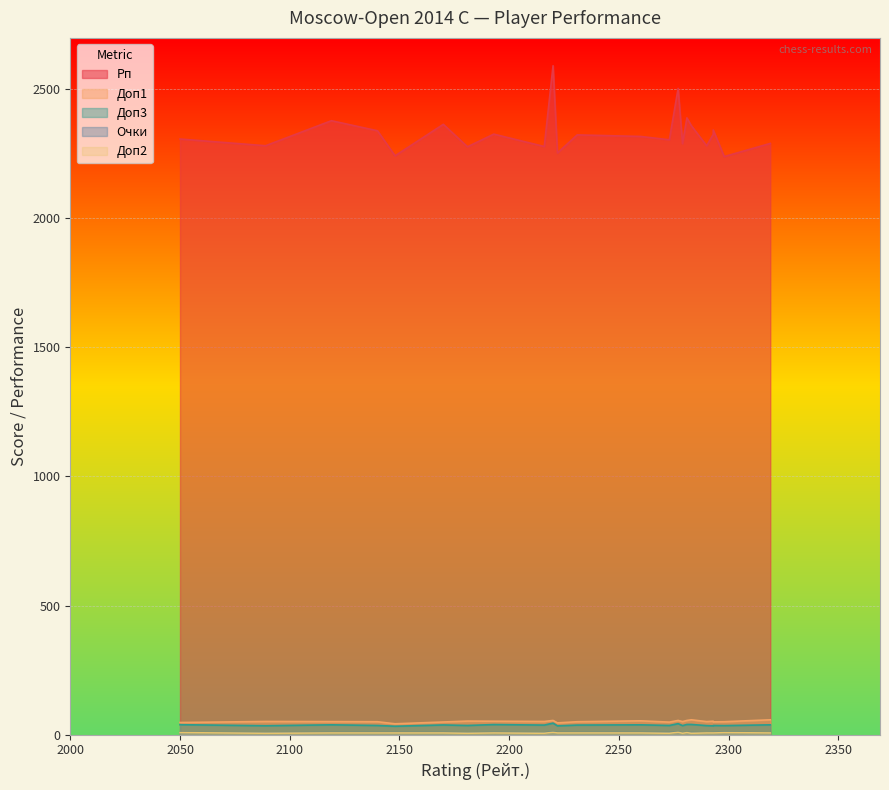

At how many categories does at least one series exceed 1847?

23